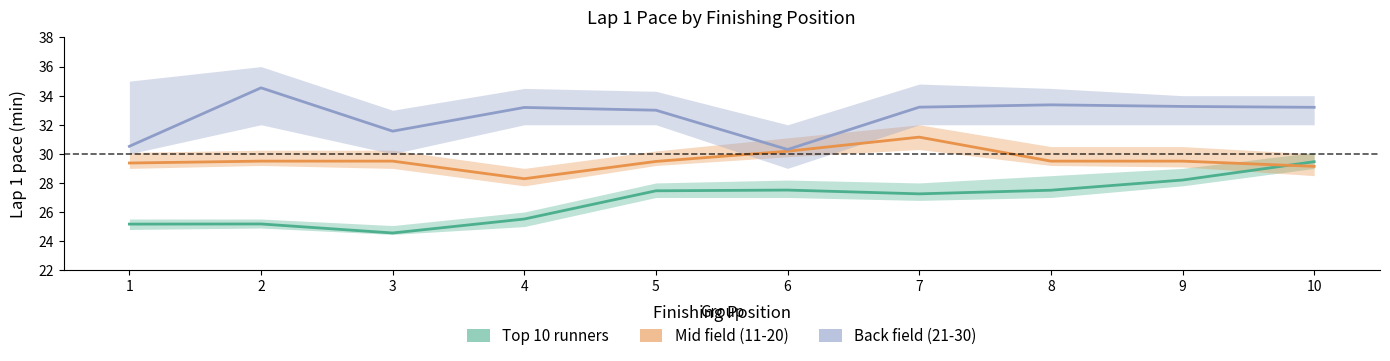

Reading left to right, transcribe all the data shown in this chart.

Top 10 runners: 25.2	25.2	24.6	25.5	27.5	27.5	27.2	27.5	28.2	29.5
Mid field (11-20): 29.4	29.5	29.5	28.3	29.5	30.2	31.1	29.5	29.5	29.1
Back field (21-30): 30.5	34.5	31.6	33.2	33.0	30.3	33.2	33.4	33.3	33.2